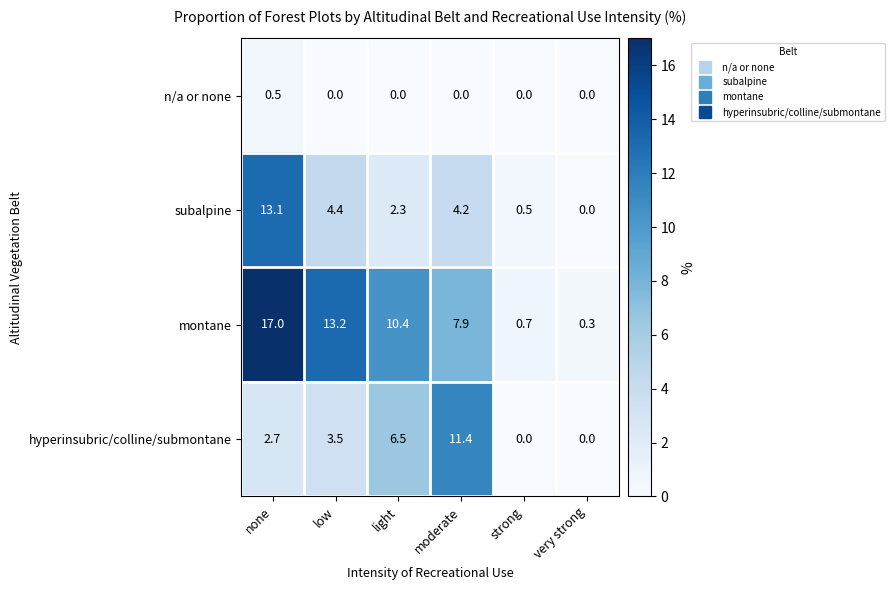

Reading left to right, list all the values displayed in this chart.

n/a or none: none=0.5	low=0.0	light=0.0	moderate=0.0	strong=0.0	very strong=0.0
subalpine: none=13.1	low=4.4	light=2.3	moderate=4.2	strong=0.5	very strong=0.0
montane: none=17.0	low=13.2	light=10.4	moderate=7.9	strong=0.7	very strong=0.3
hyperinsubric/colline/submontane: none=2.7	low=3.5	light=6.5	moderate=11.4	strong=0.0	very strong=0.0